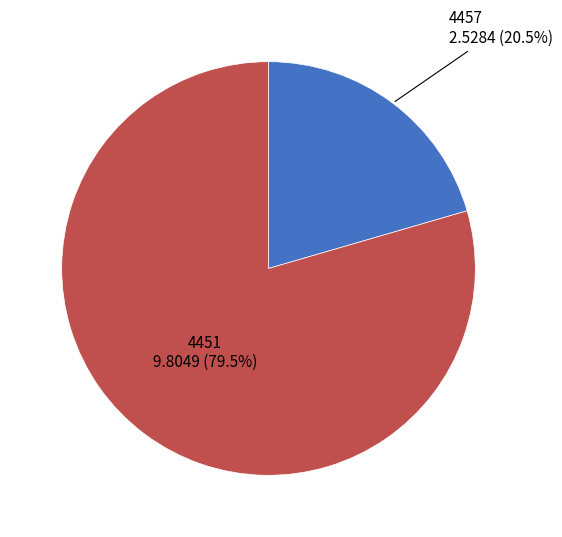

Count the number of slices in the pie.

2